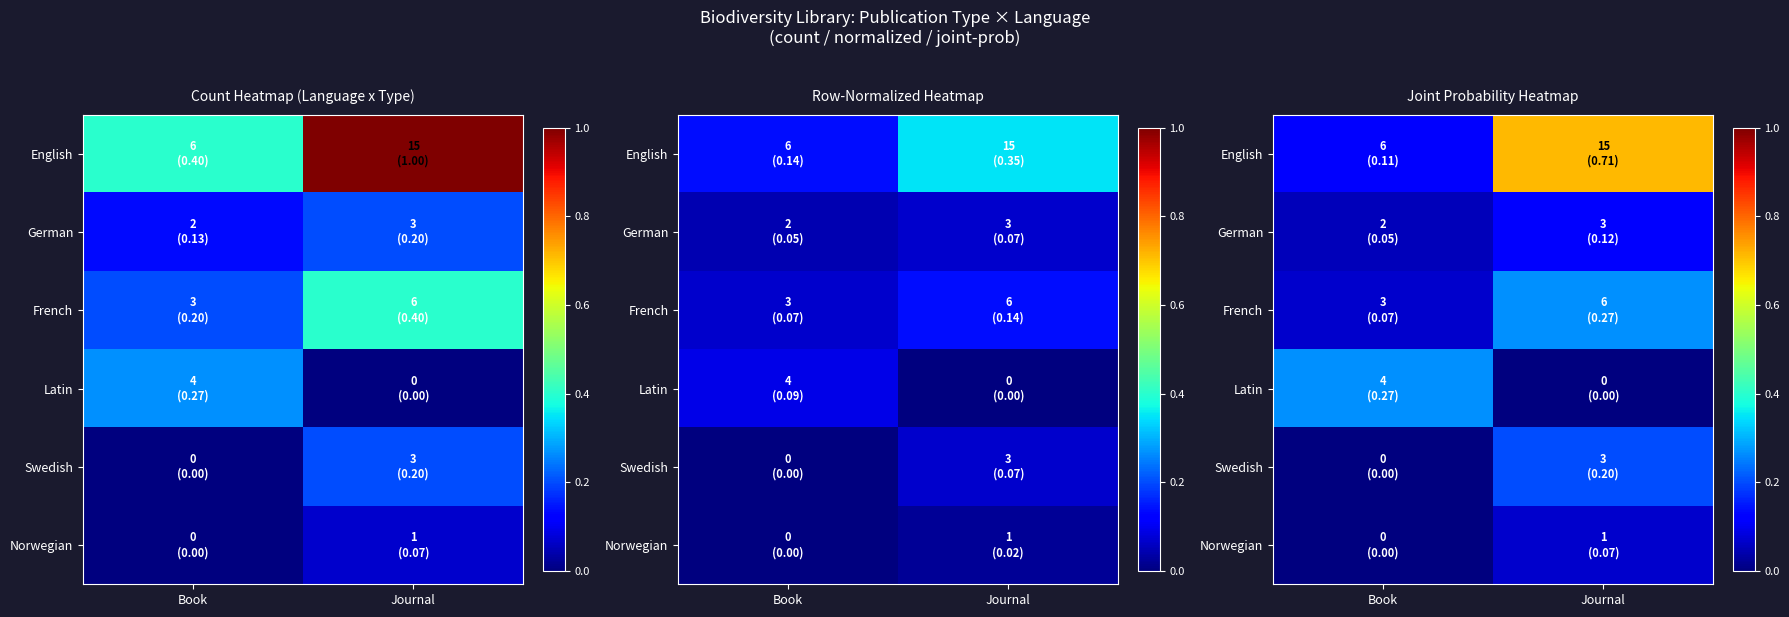

Between Journal and Book, which is larger?

Journal